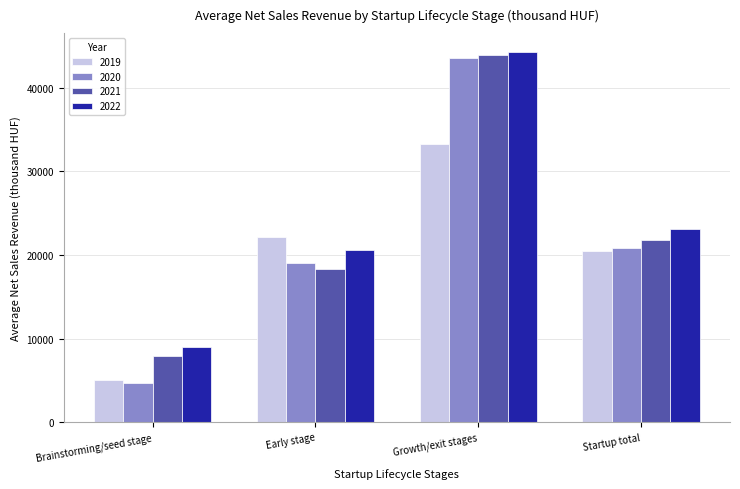

The 2019 series shows 34398 at Startup total. True or false?

False